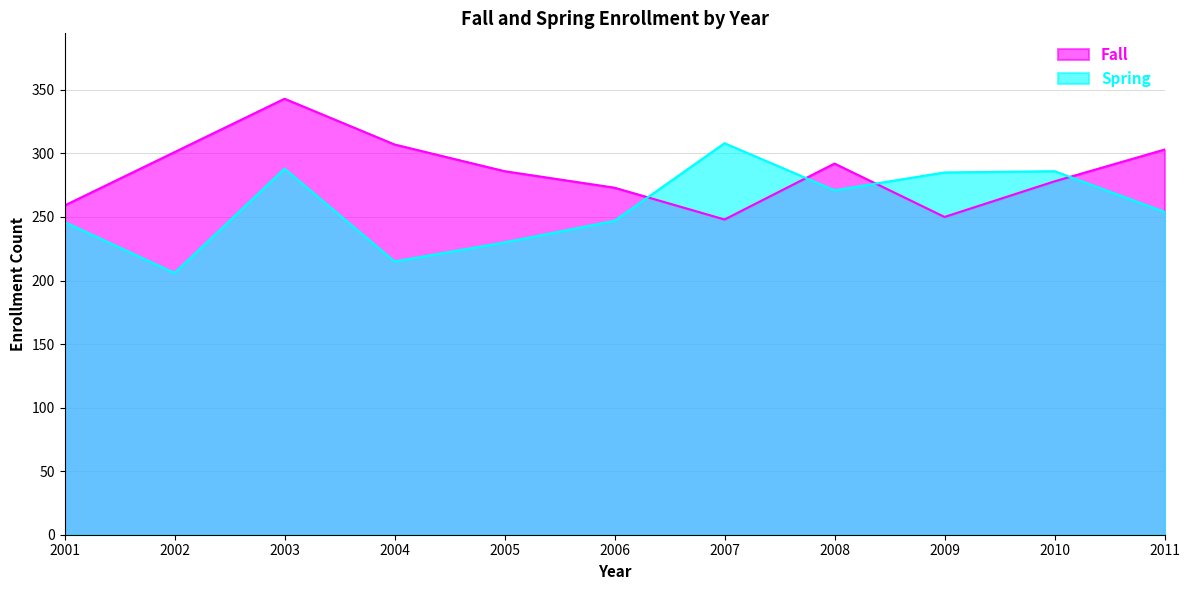

Between 2010 and 2005, which is larger?

2005